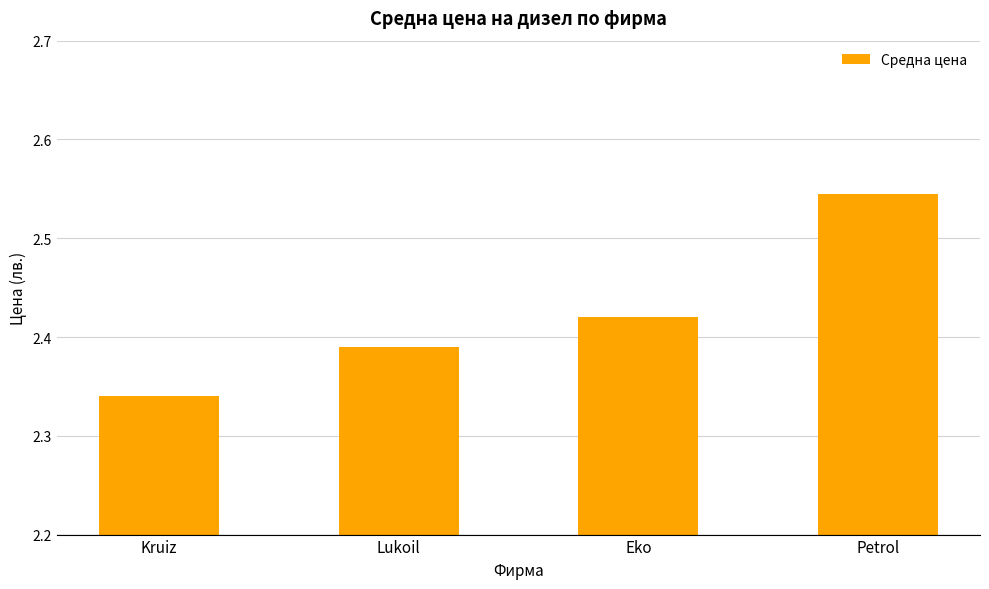

Count the values in the range 2 to 3.

4